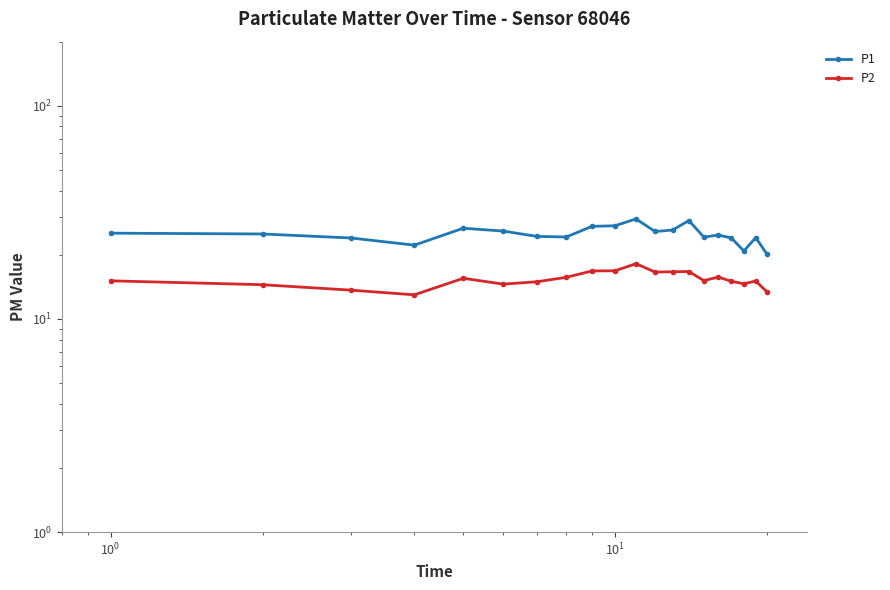

What value does the P2 series have at 9?

16.8